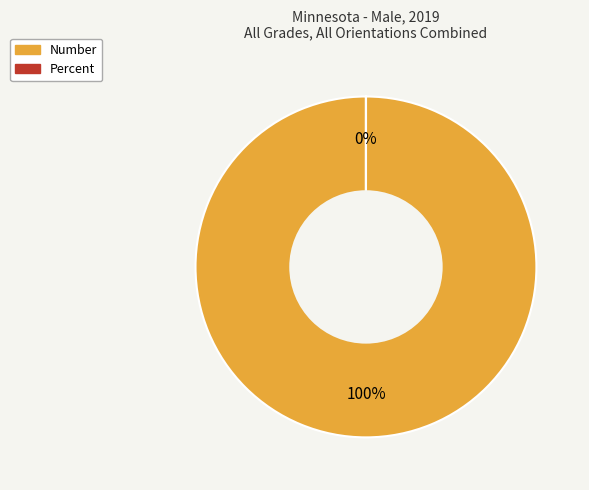

To the nearest percent, what is the combined percentage of Number and Percent?

100%